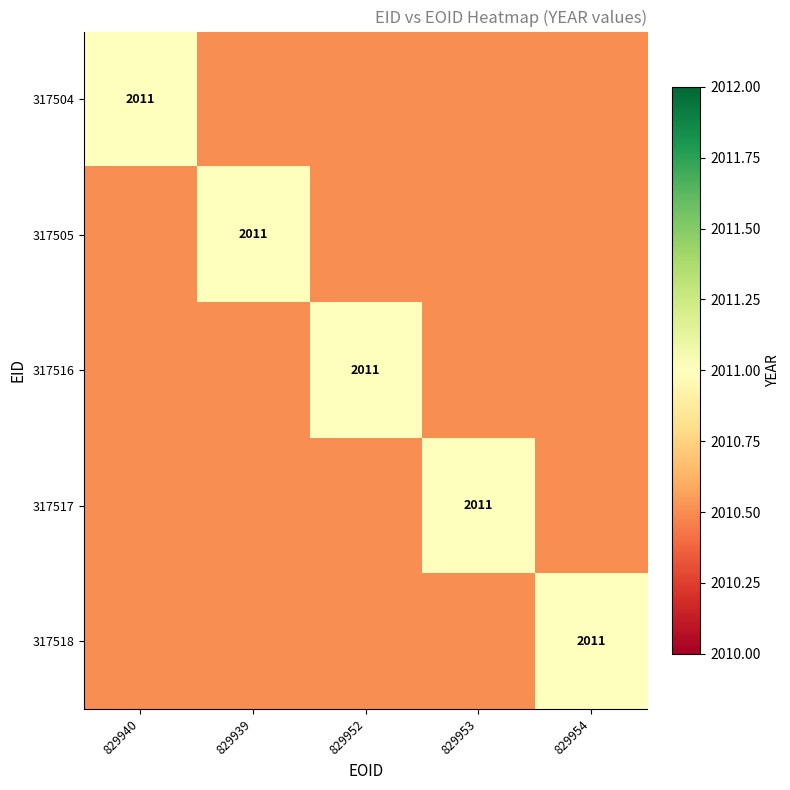

True or false: 317505 has a value of 510.3 at 829939.

False